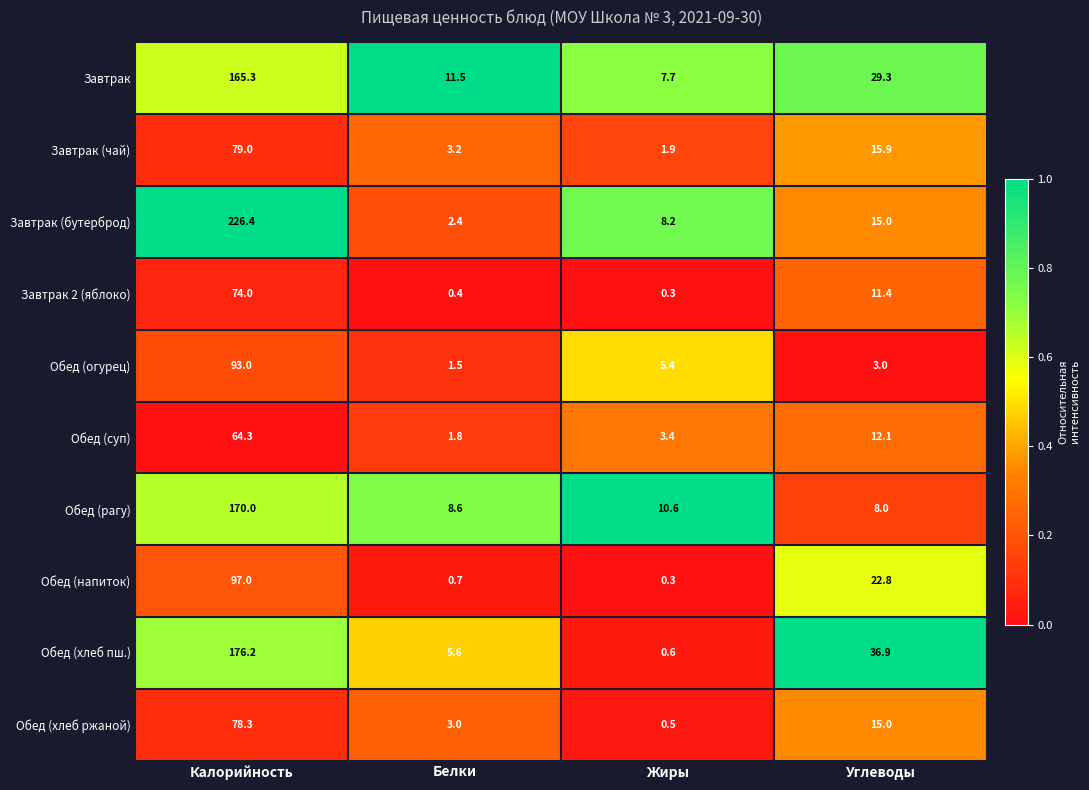

What is the difference between the maximum and minimum values in the Обед (хлеб ржаной) series?

77.8